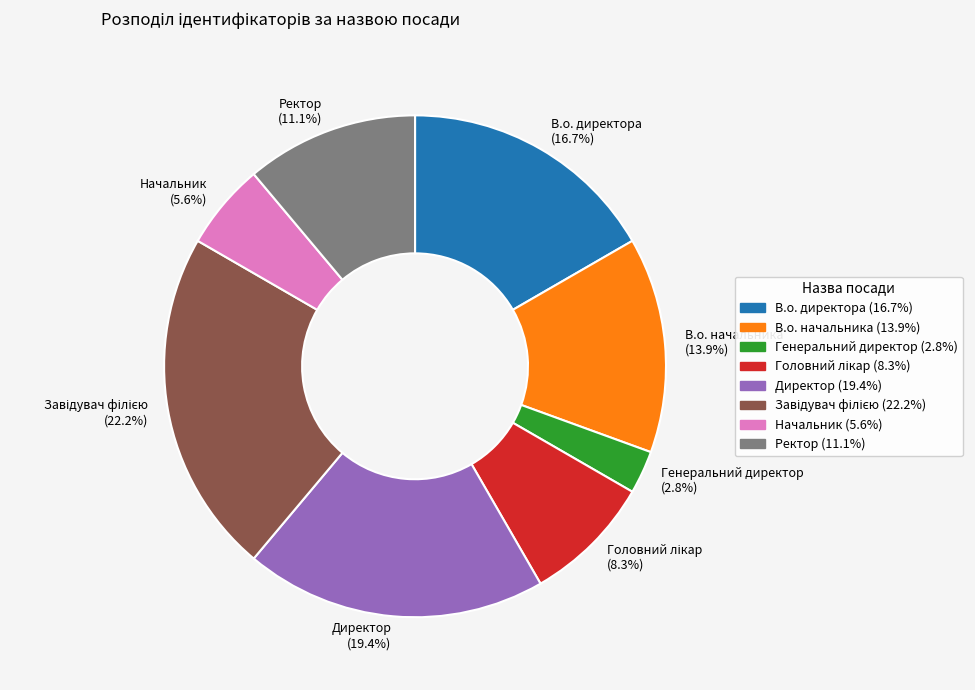

To the nearest percent, what percentage of the pie is Начальник?

6%